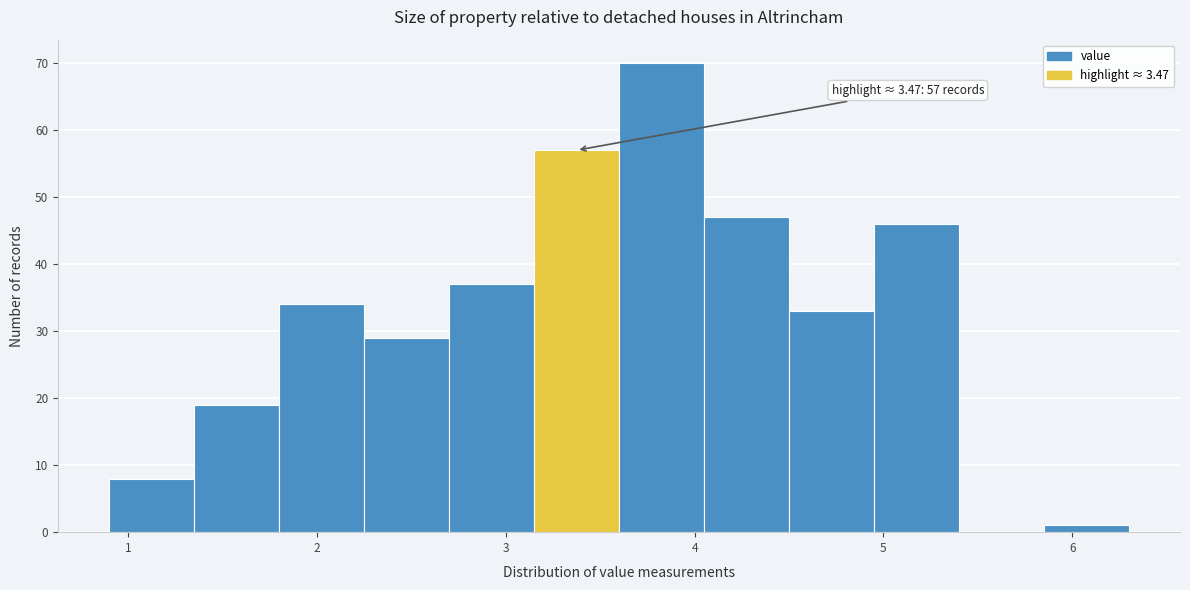

Over which range of the x-axis is the bar tallest?

3.60 to 4.05